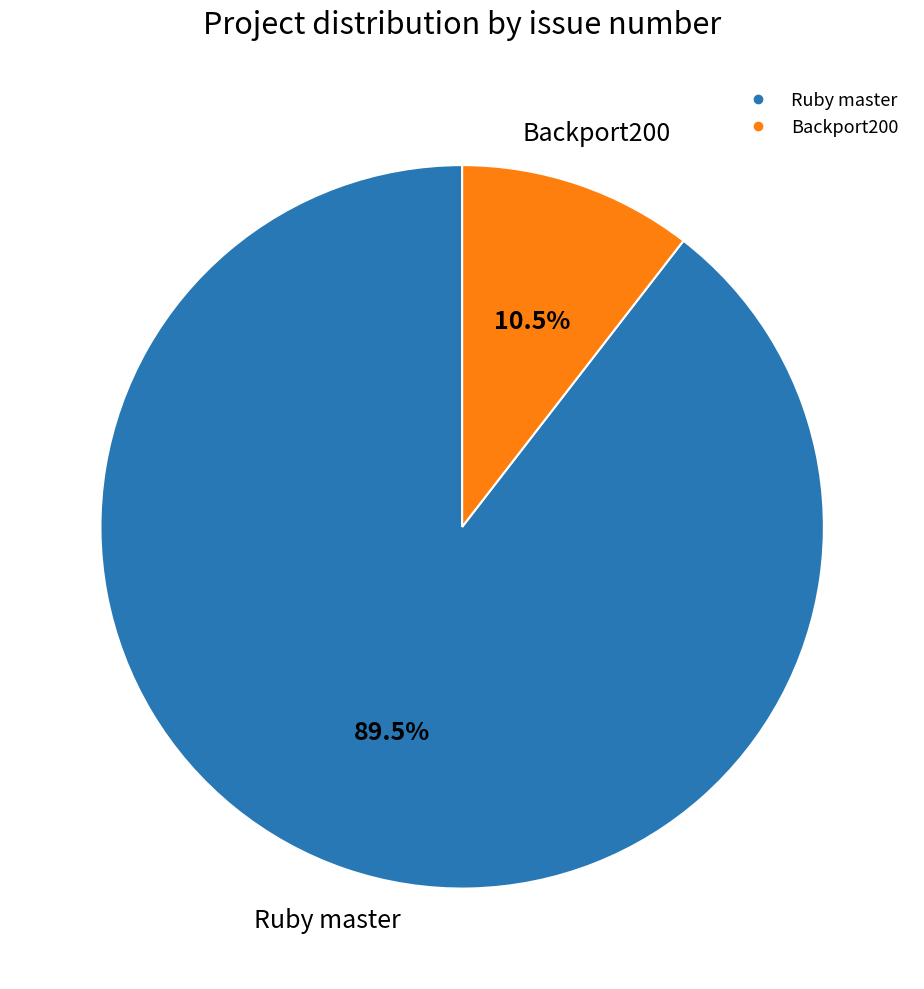

Is there a majority slice in this chart?

Yes